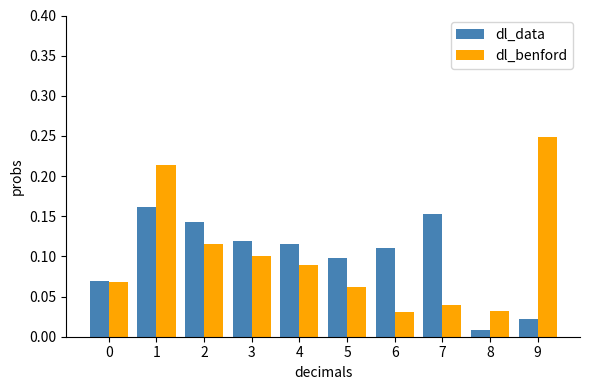

Between 8 and 9, which series saw the biggest shift?

dl_benford